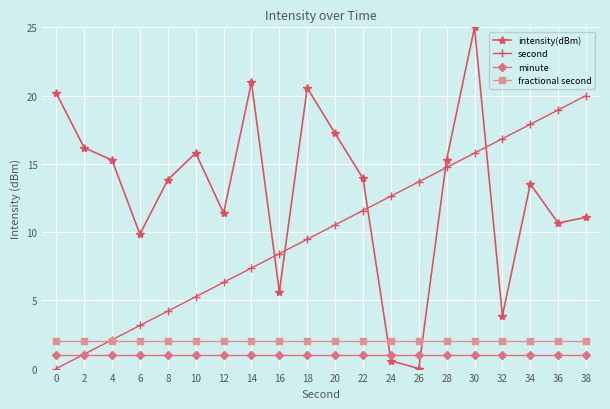

What is the sum of the minute values at 8 and 24?

2.0